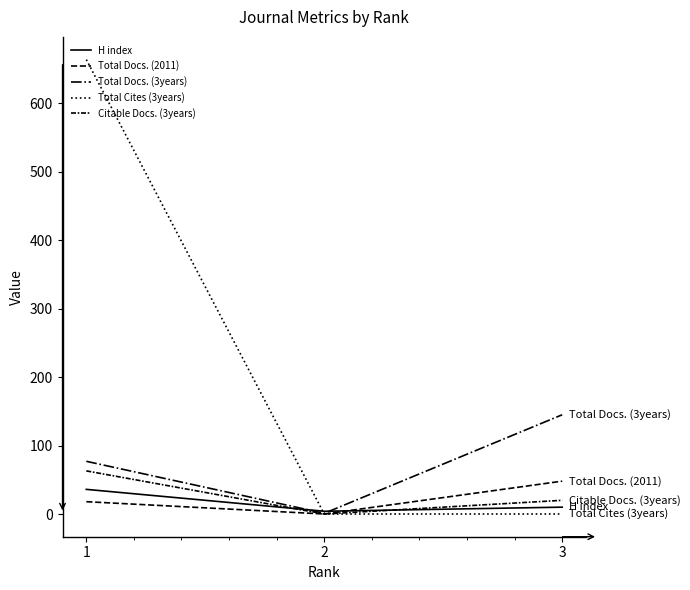

Which series has the largest total across all categories?

Total Cites (3years)